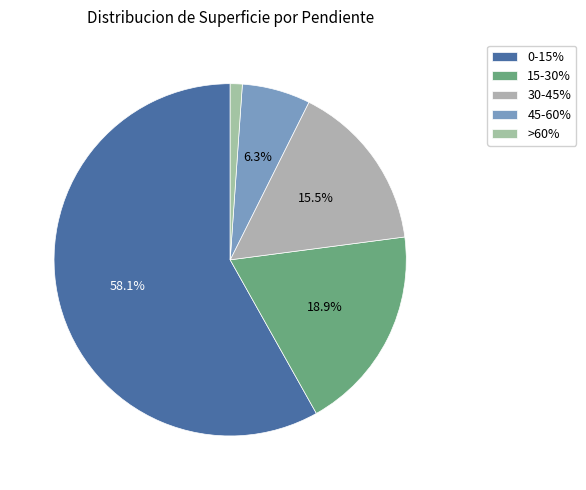

To the nearest percent, what portion does 15-30% represent?

19%